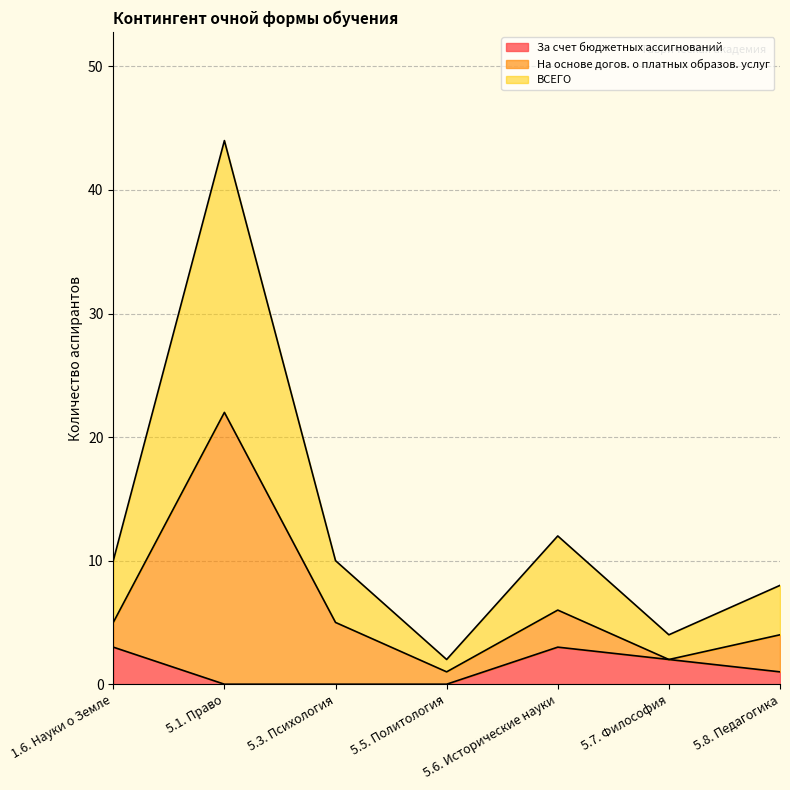

In На основе догов. о платных образов. услуг, how many points are higher than both neighbors (excluding endpoints)?

2